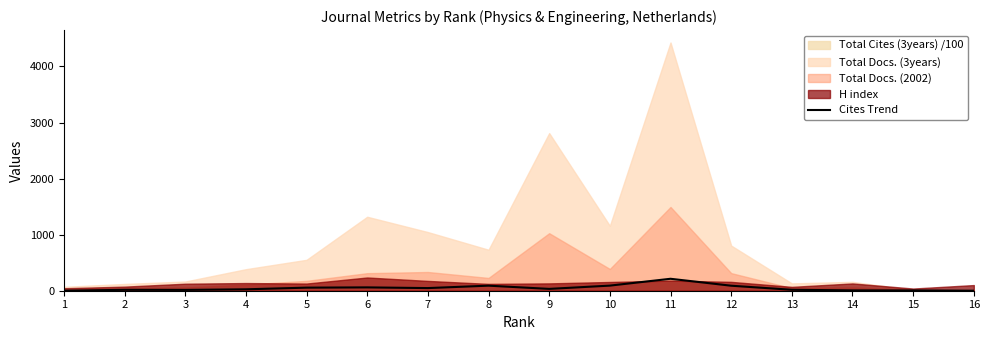

What is the value of the 9th point from the left?

32.7